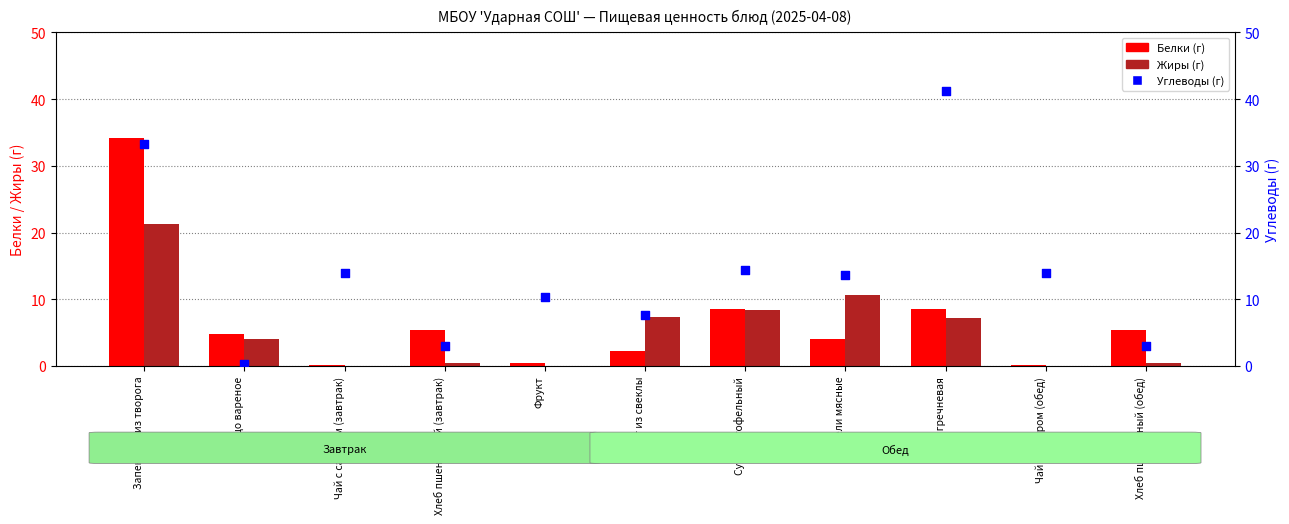

Which series reaches the minimum Y coordinate?

Жиры (г)